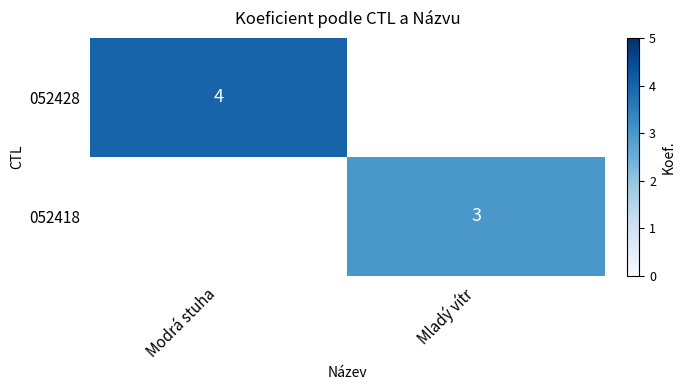

Is the value of 052428 at Modrá stuha greater than the value of 052418 at Mladý vítr?

Yes